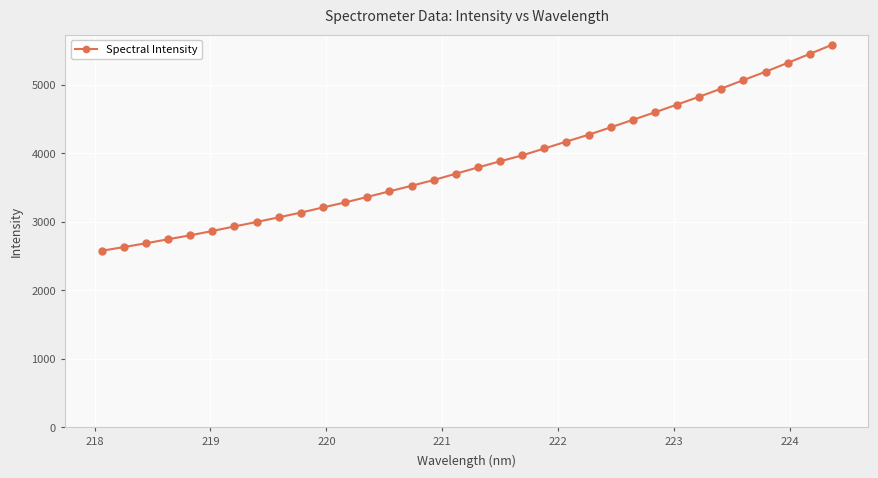

What is the value of the 33rd point from the left?

5448.0